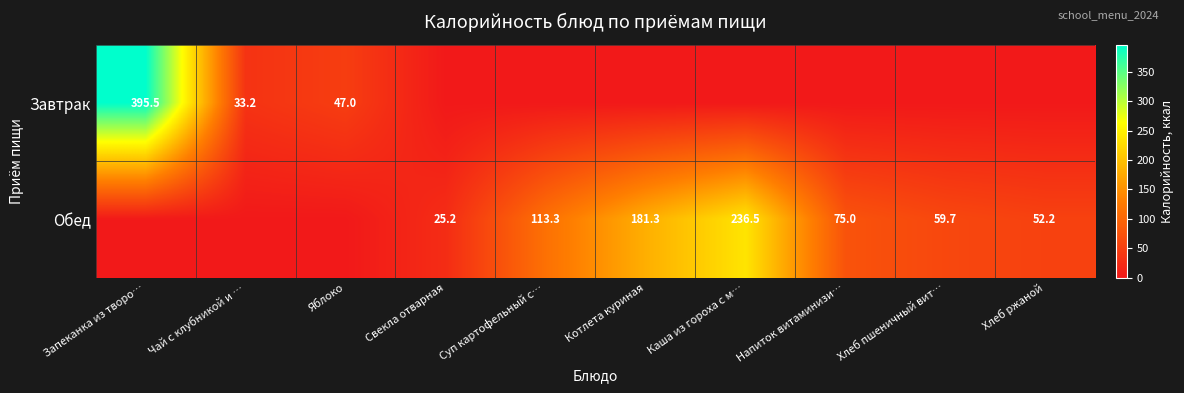

The Обед series shows 106.3 at Напиток витаминизи…. True or false?

False